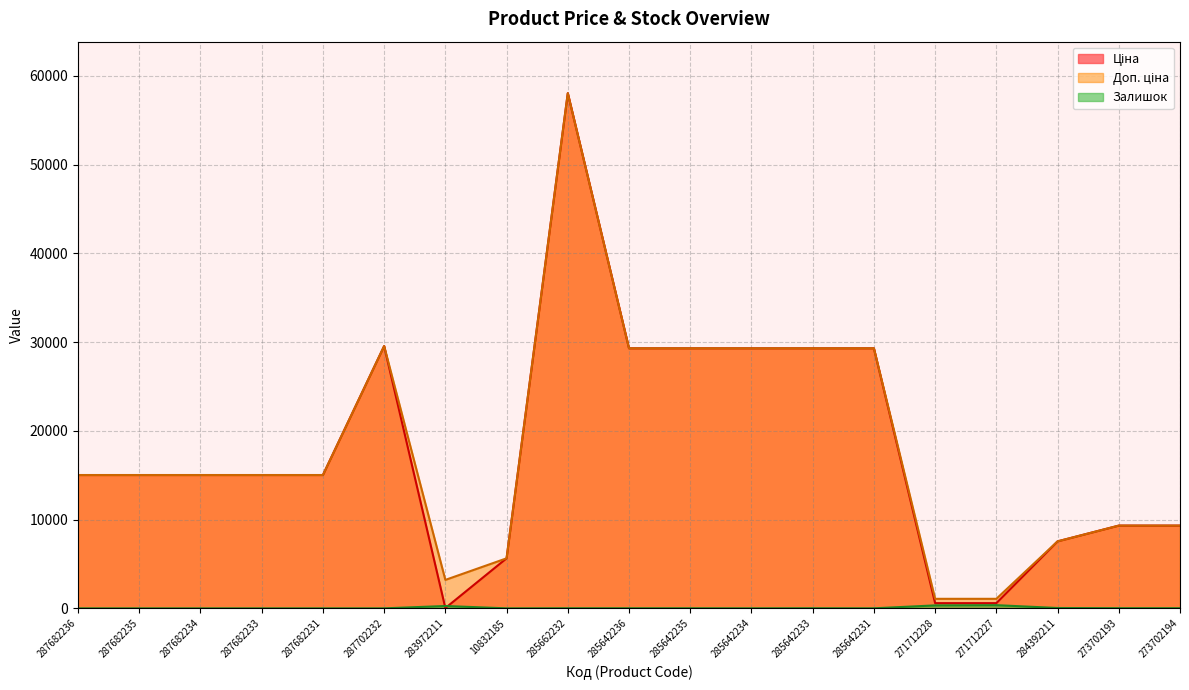

True or false: Доп. ціна and Ціна intersect in this chart.

False